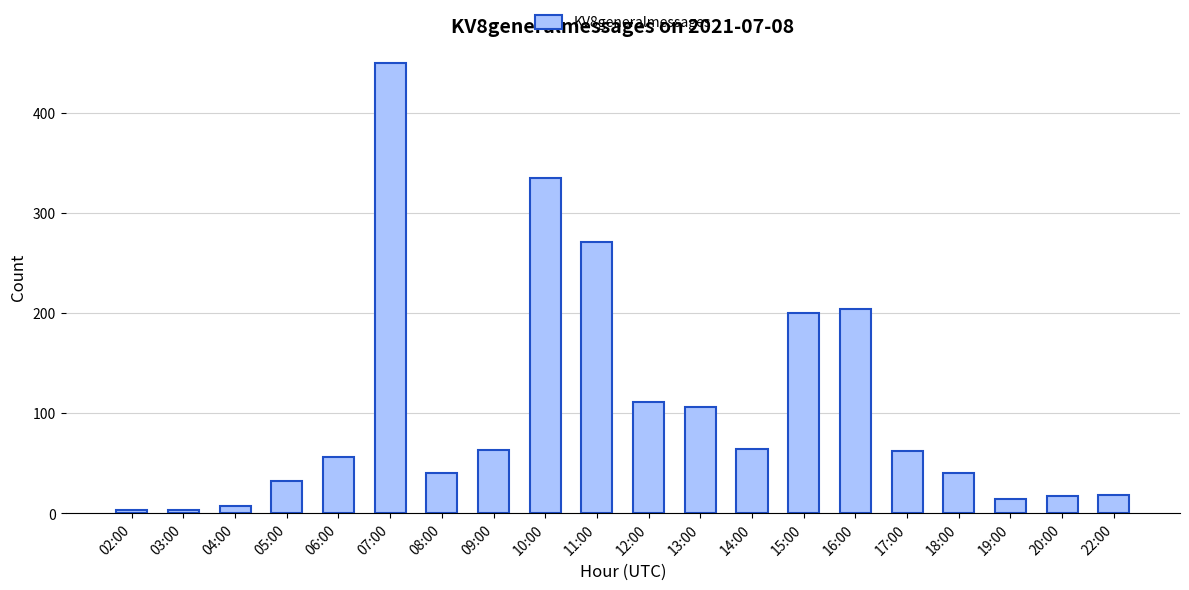

What is the maximum value shown in the chart?

450